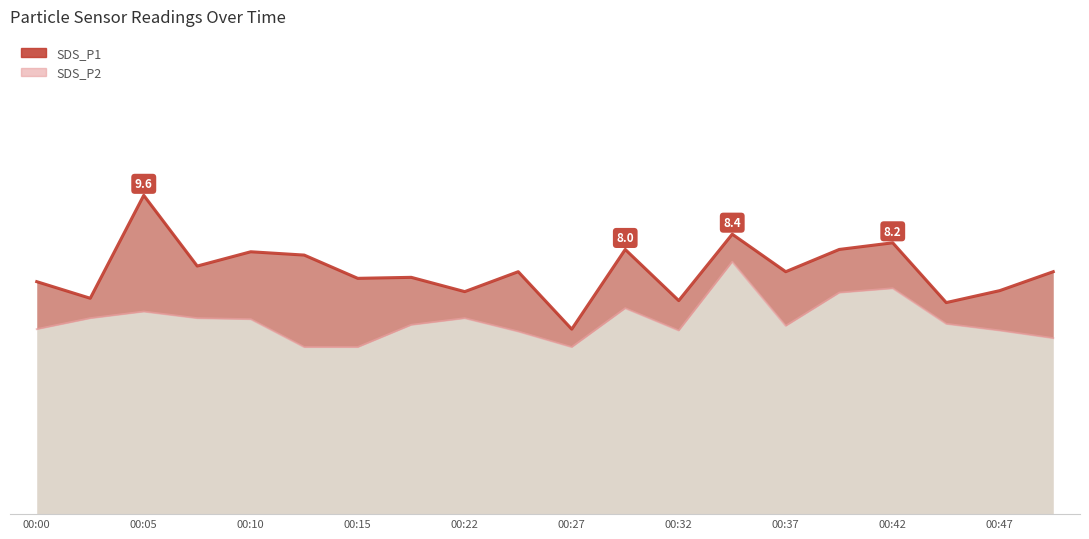

At which label does SDS_P2 reach its peak?

00:34